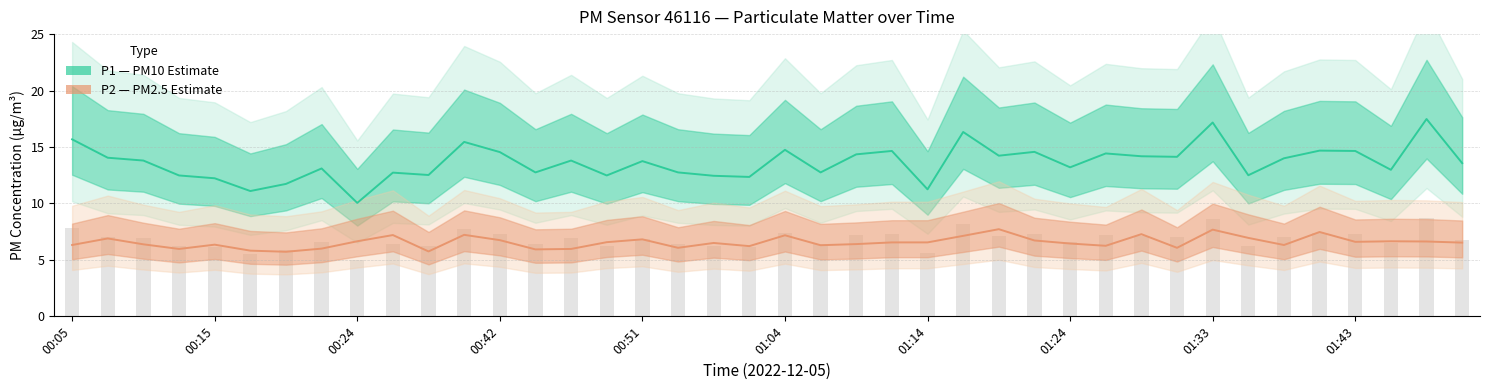

Rank the series by their average value, from highest to lowest.

P1 (PM10 estimate), P2 (PM2.5 estimate)